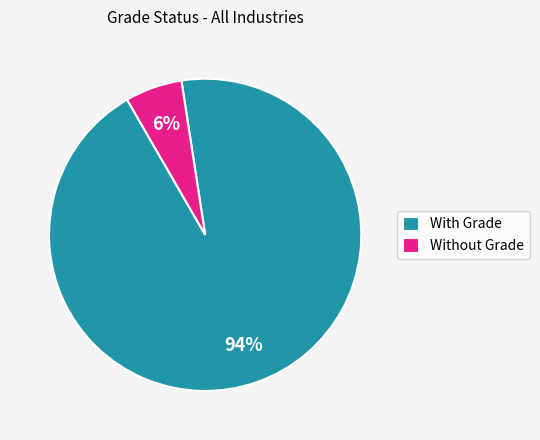

Is there a majority slice in this chart?

Yes